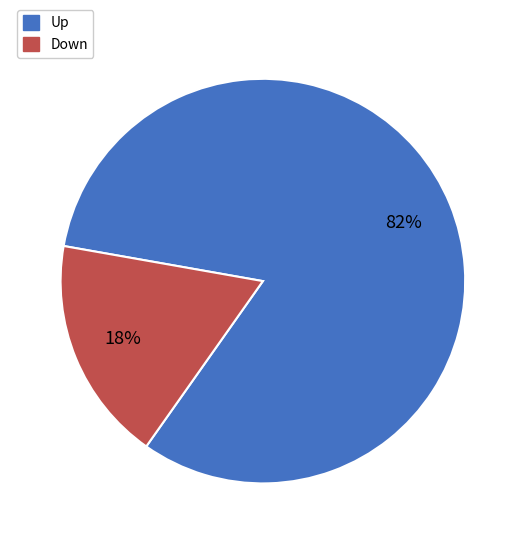

What percentage is the Down slice, to the nearest percent?

18%